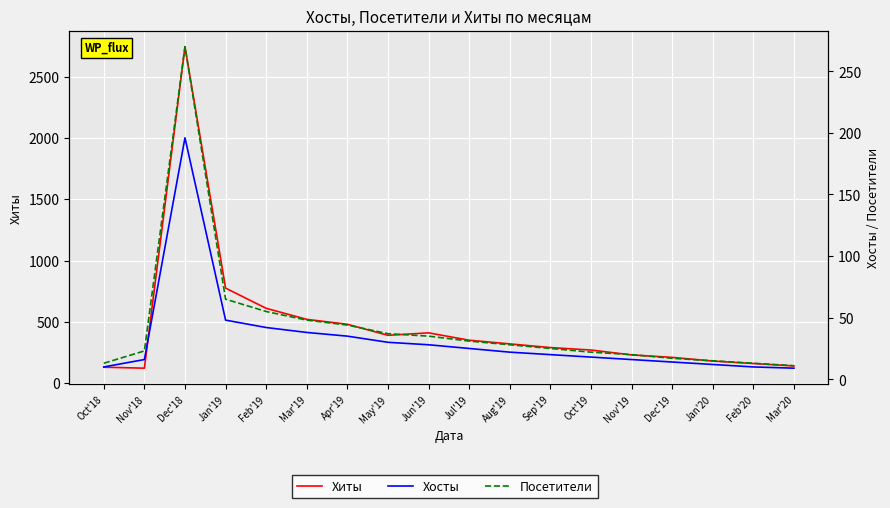

At which label is Хиты closest to 1433?

Jan'19